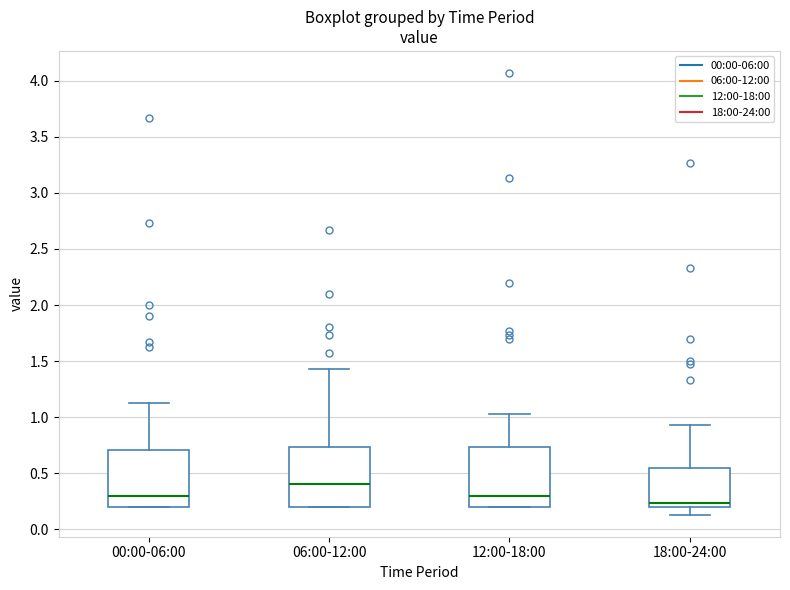

Which box has the lowest median line?

18:00-24:00